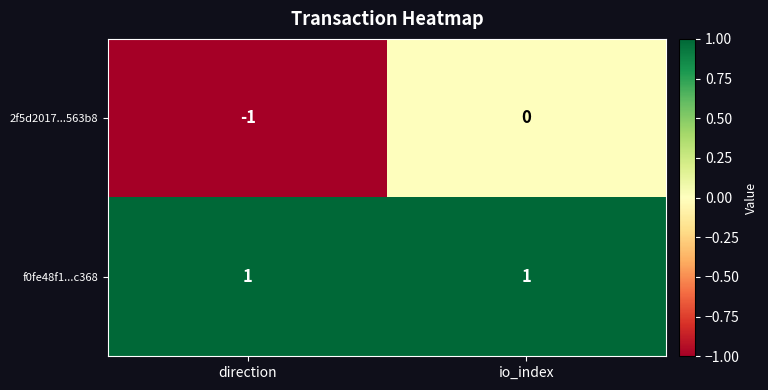

What is the greatest value displayed?

1